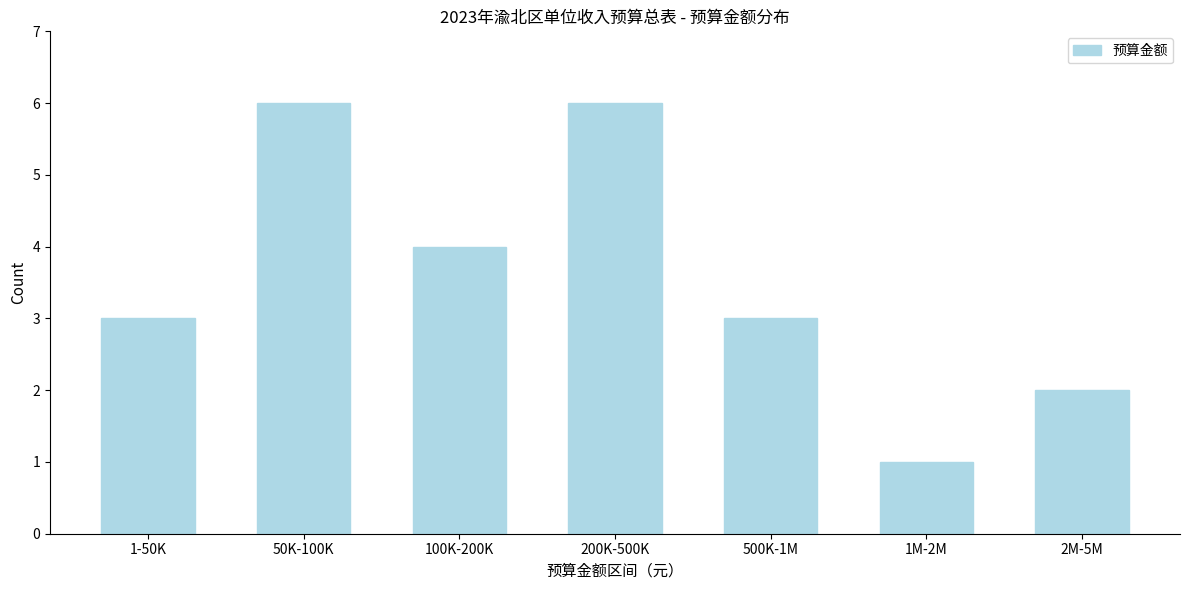

Reading left to right, what are all the values shown in this chart?

3	6	4	6	3	1	2